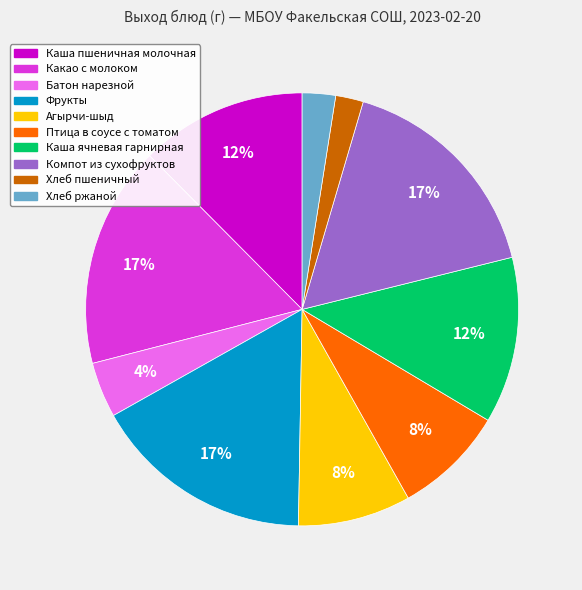

Is the sum of Агырчи-шыд and Хлеб ржаной greater than half?

No